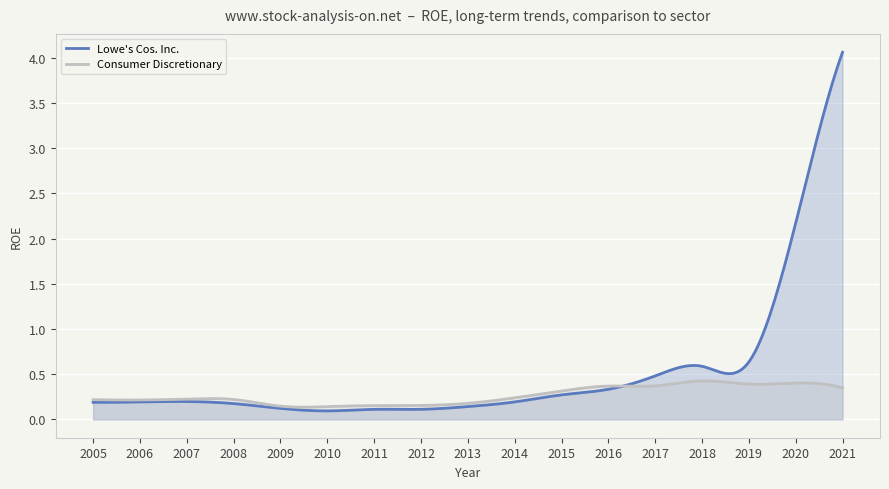

Does the chart display data point markers on the line(s)?

No